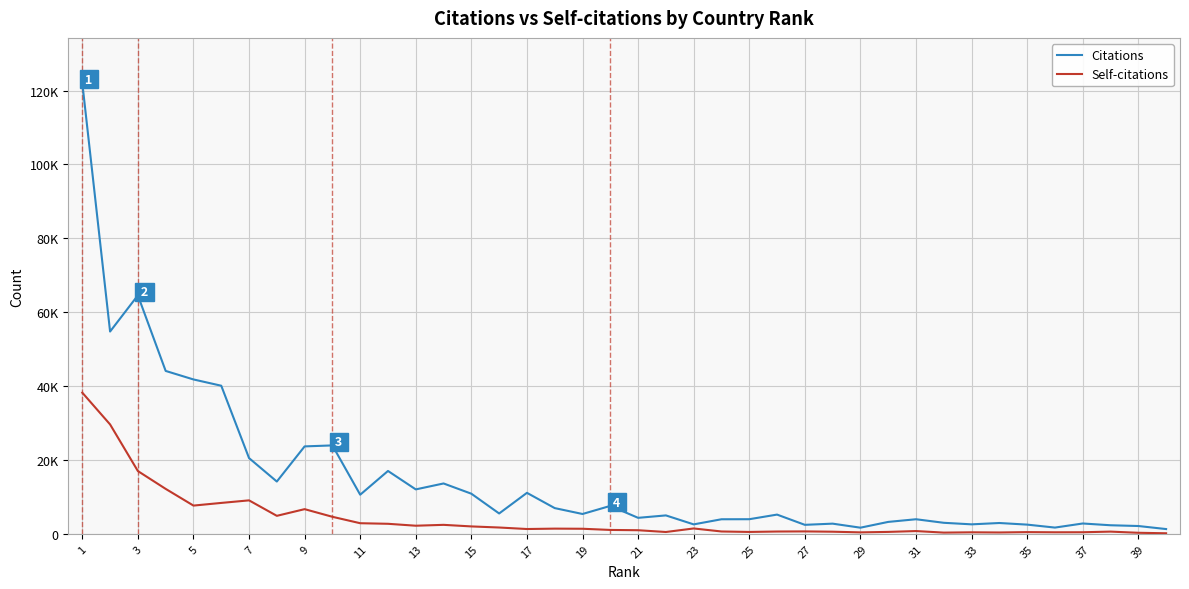

Which category has the highest value in the Citations series?

1